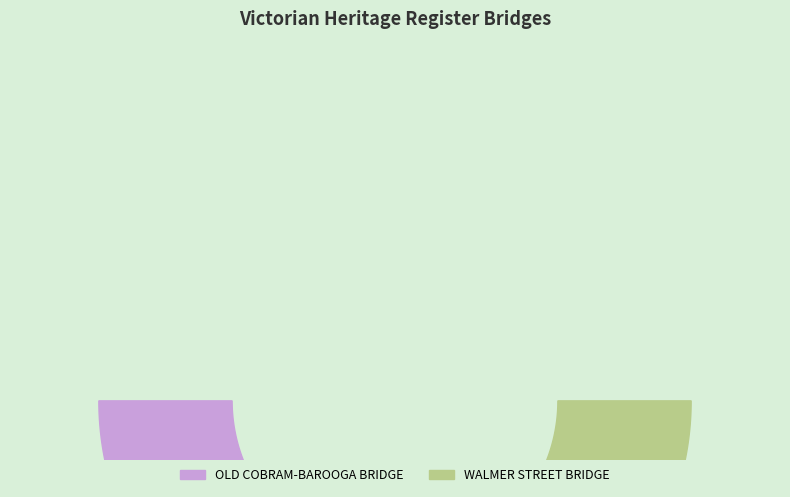

Combined, what portion of the pie is WALMER STREET BRIDGE and OLD COBRAM-BAROOGA BRIDGE?

100.0%